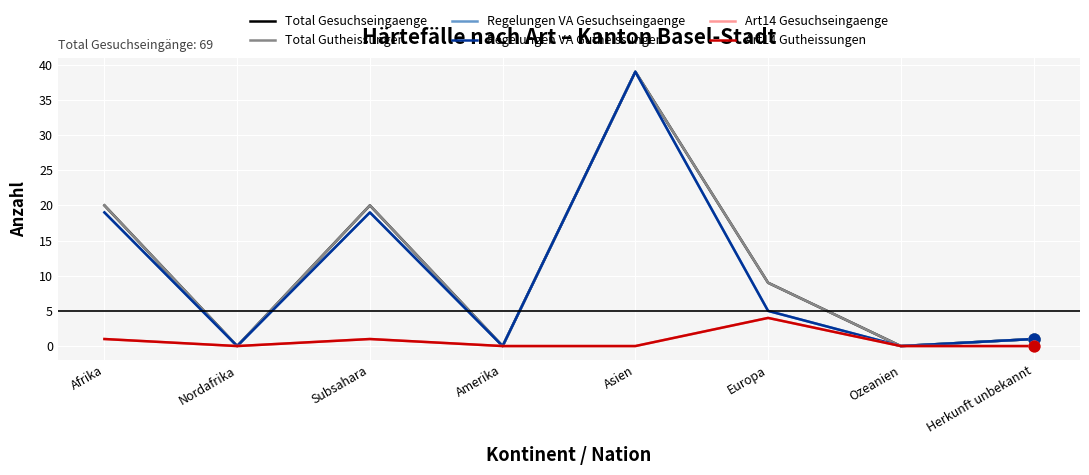

At how many categories does at least one series exceed 36?

1